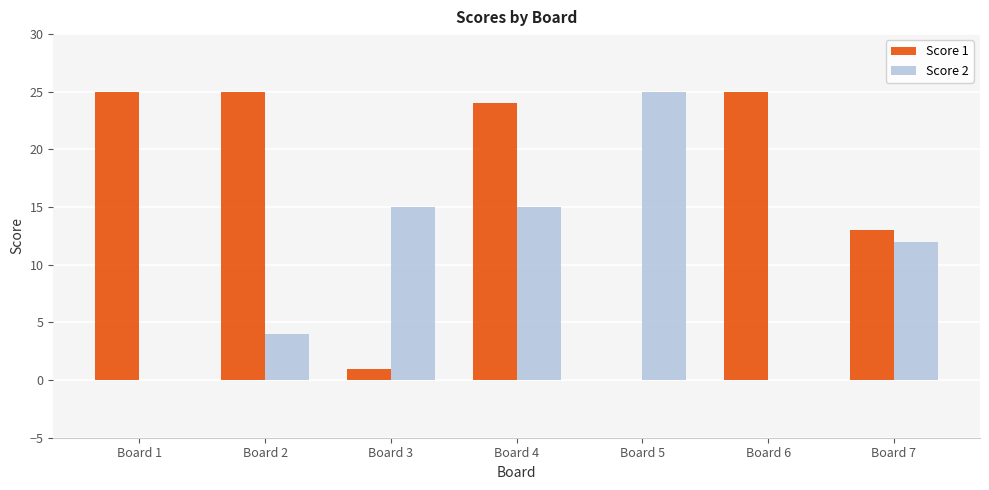

Between Board 2 and Board 7, which series saw the biggest shift?

Score 1